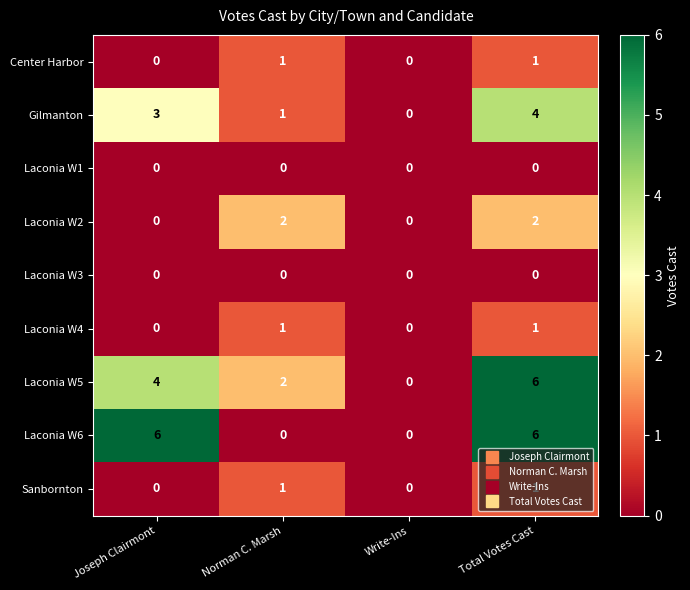

The value of Laconia W6 at Total Votes Cast is 4. True or false?

False